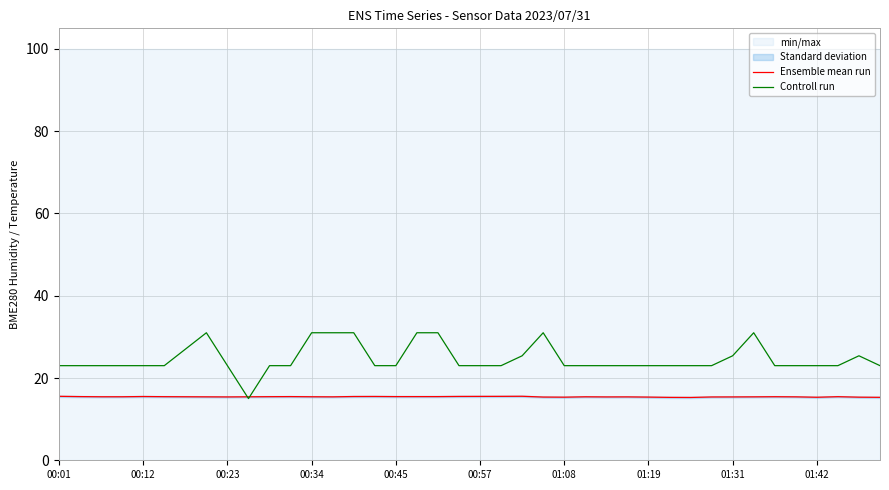

At how many categories does at least one series exceed 21?

39